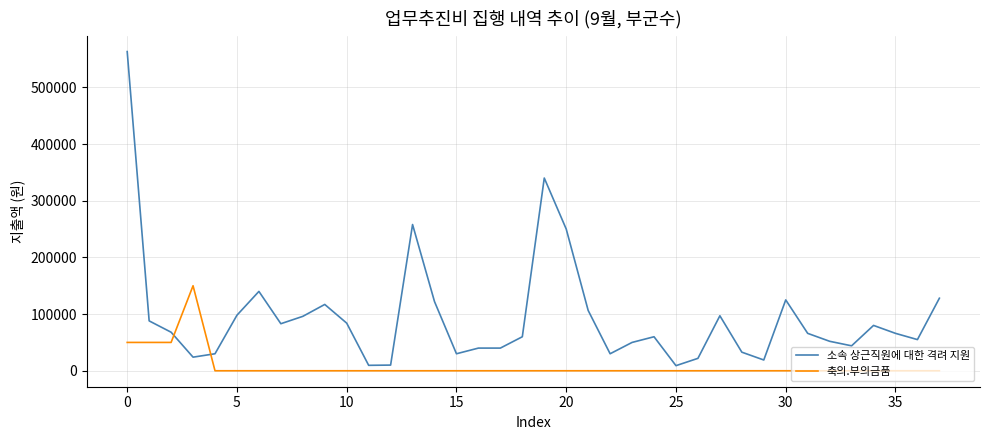

What is the maximum value for 축의.부의금품?

150000